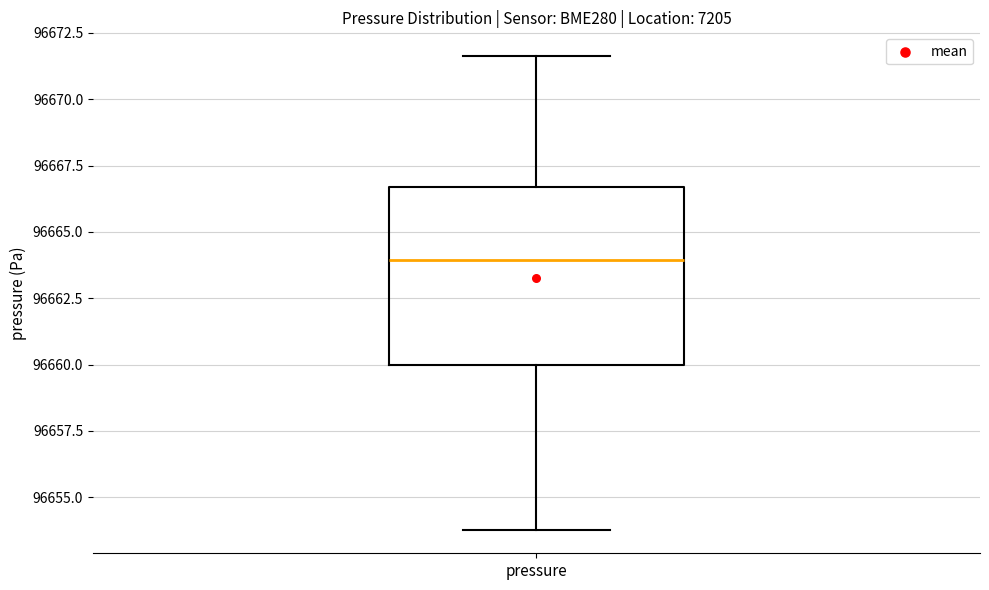

Read this box plot against the y-axis: the position of the median line, the range covered by the box, and the ends of both whiskers. The values are not printed on the chart, so give them approximately, as read against the axis.

median 96664.0, box 96660.0 to 96666.5, whiskers 96654.0 to 96671.5